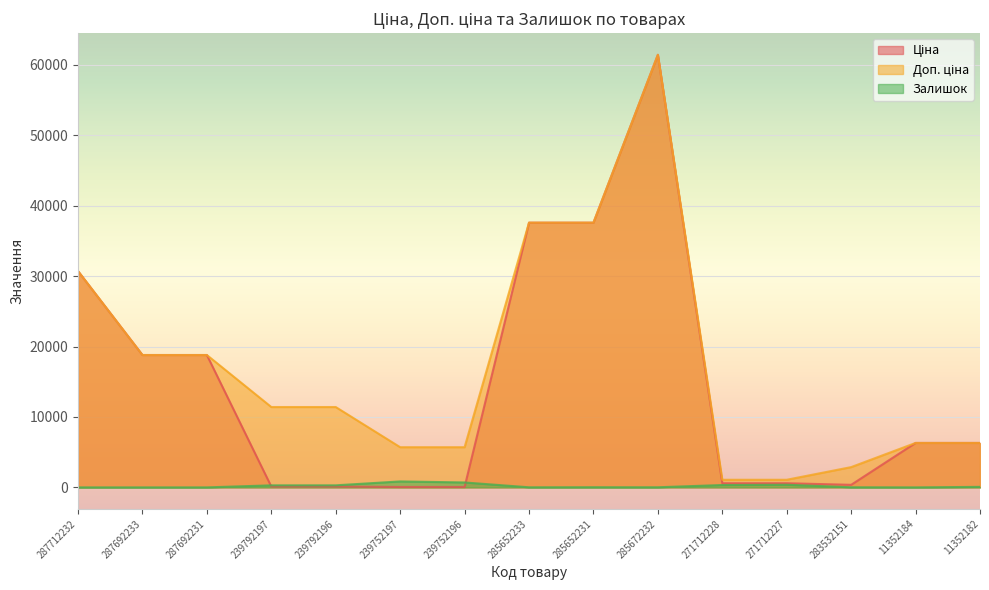

What is the value of the Доп. ціна point at the 11th from the left?

1081.7